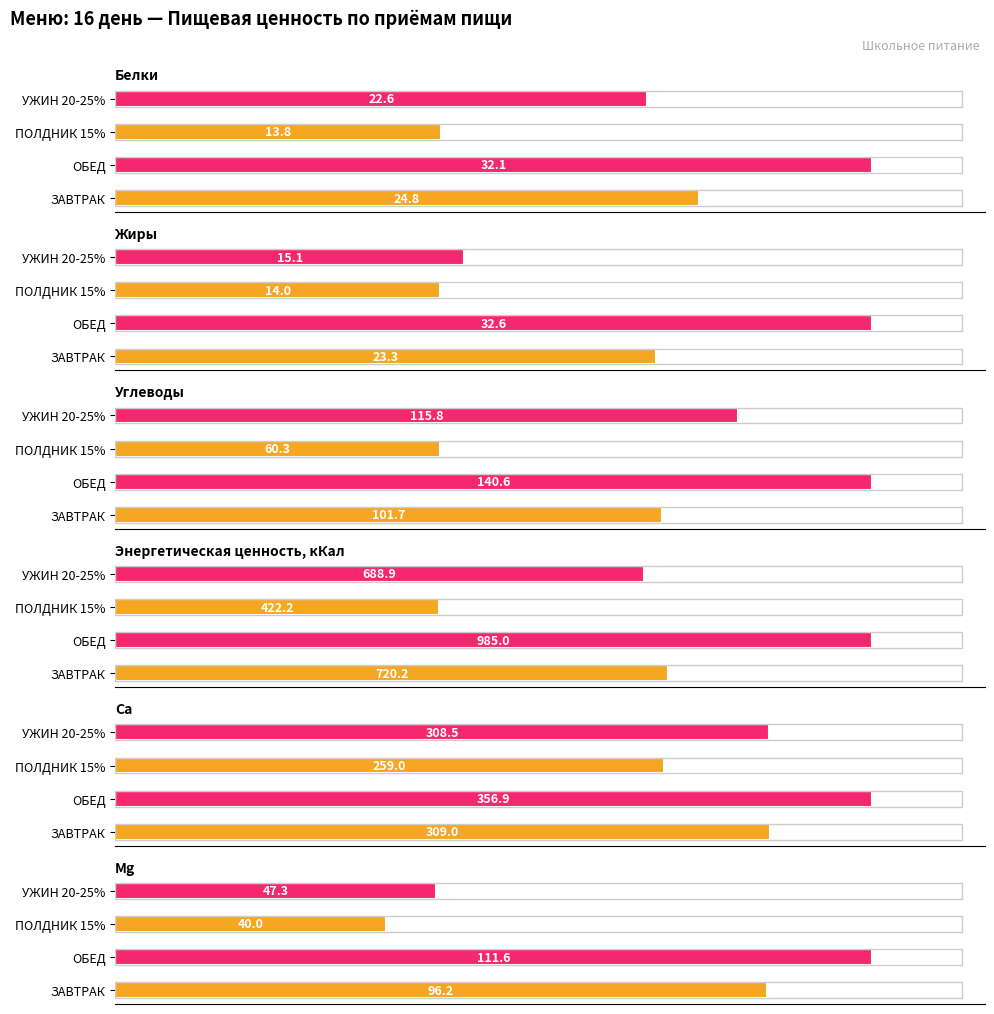

The Белки series shows 10.6 at УЖИН 20-25%. True or false?

False